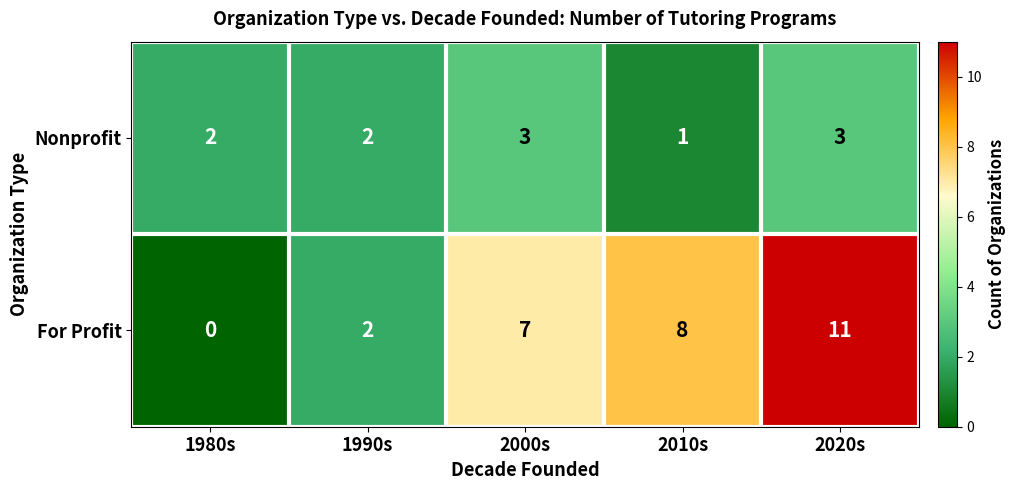

True or false: Nonprofit has a value of 2 at 2020s.

False